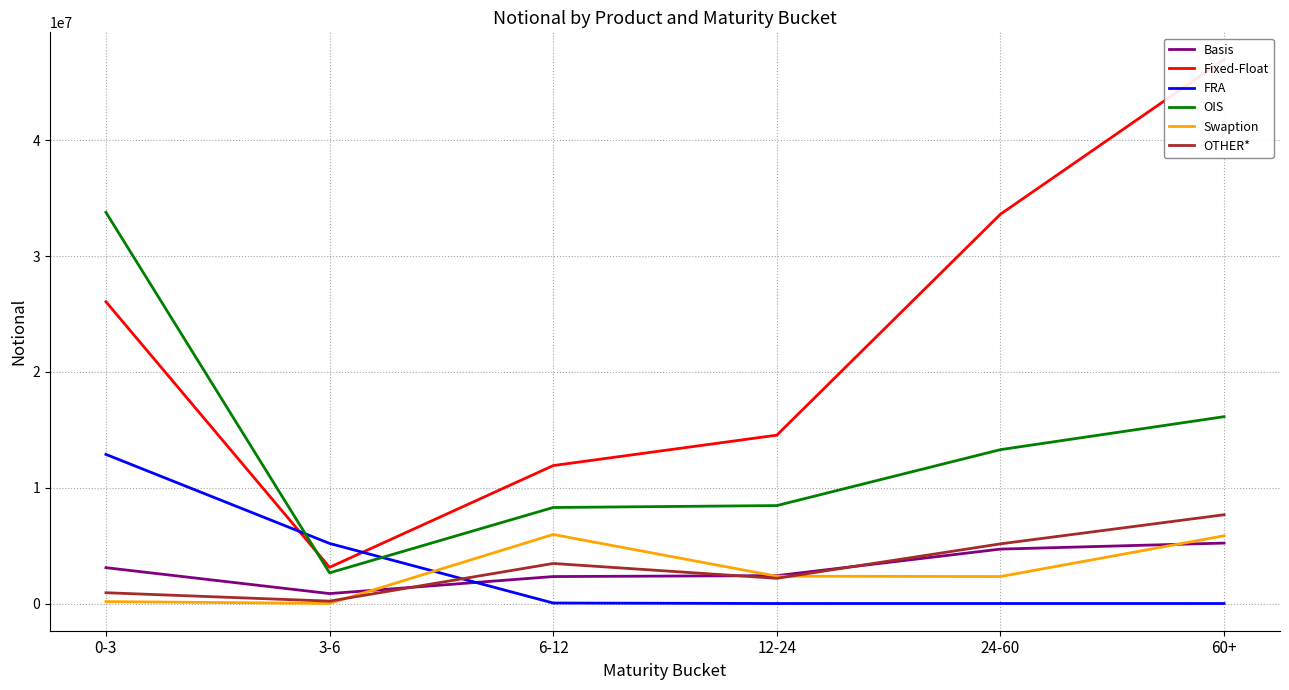

At which category does OIS reach its first local valley?

3-6